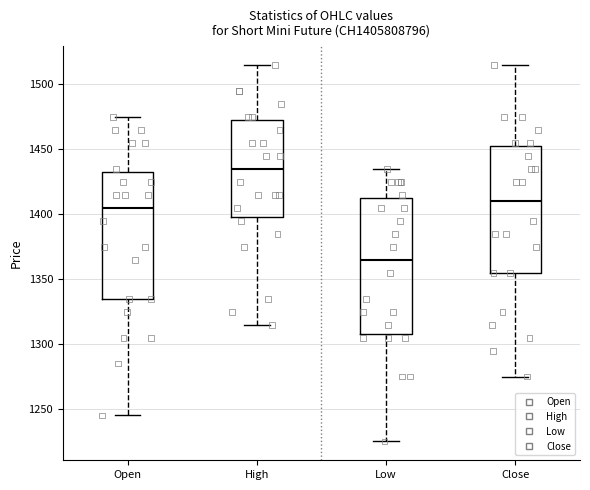

Where is the upper edge of the box for Close on the y-axis? The values are not printed on the chart, so give them approximately, as read against the axis.

1455